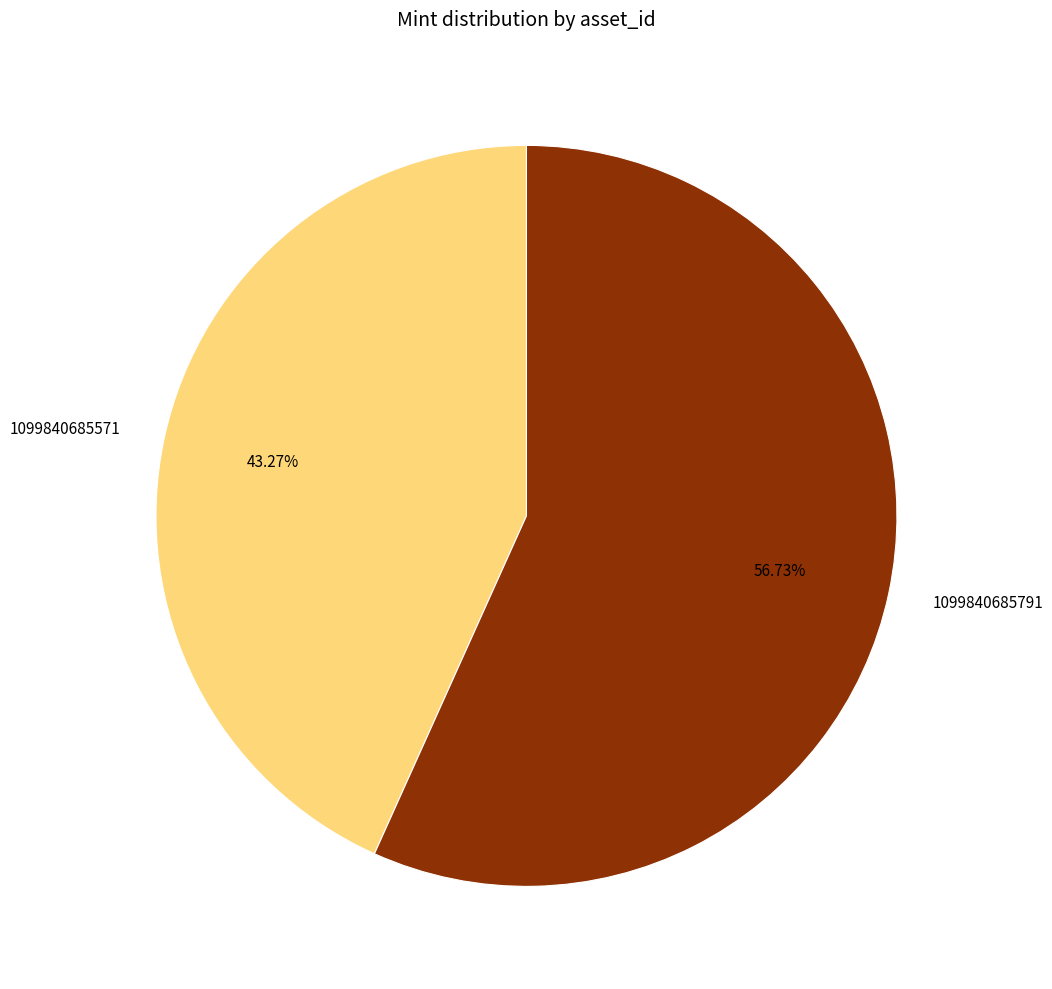

What percentage is the 1099840685571 slice, to the nearest percent?

43%